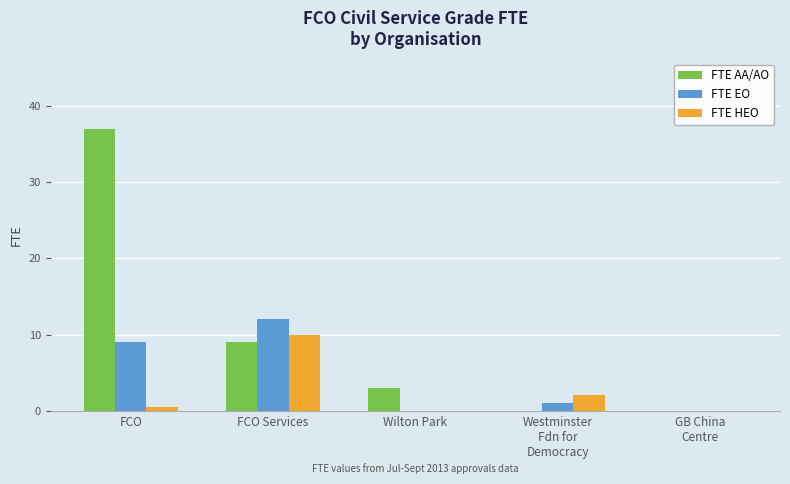

What is the average value of the FTE EO series?

4.4